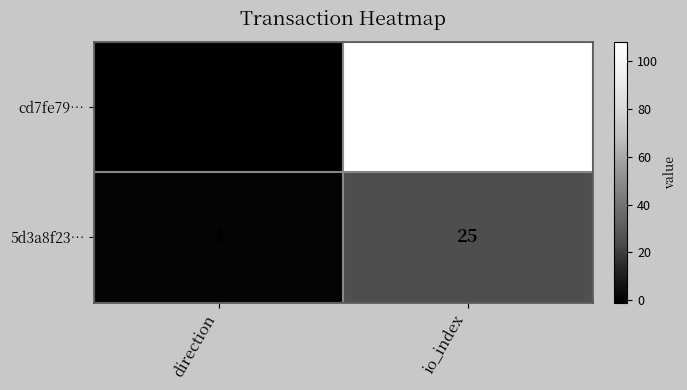

The value of cd7fe79… at direction is -2. True or false?

False